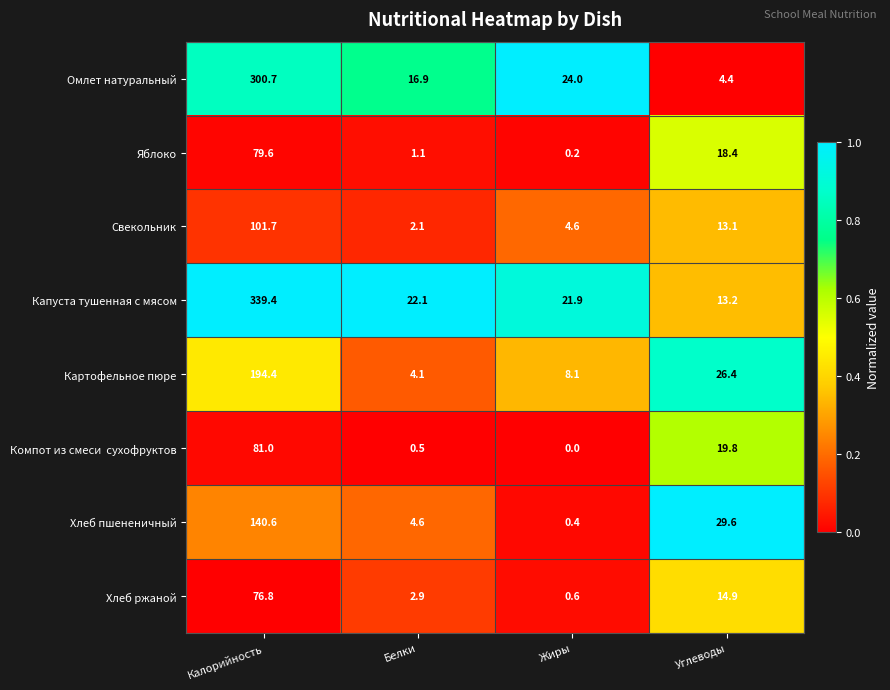

Which series has the largest total across all categories?

Капуста тушенная с мясом